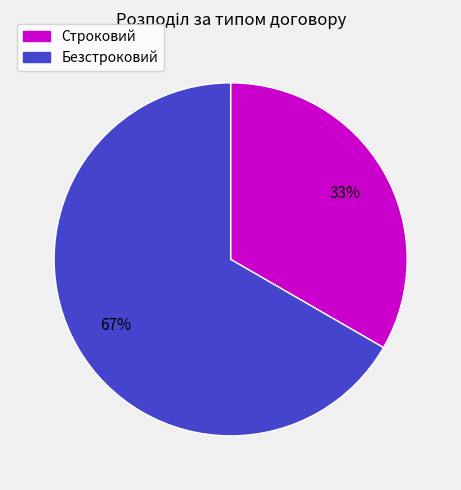

Between Безстроковий and Строковий, which is larger?

Безстроковий